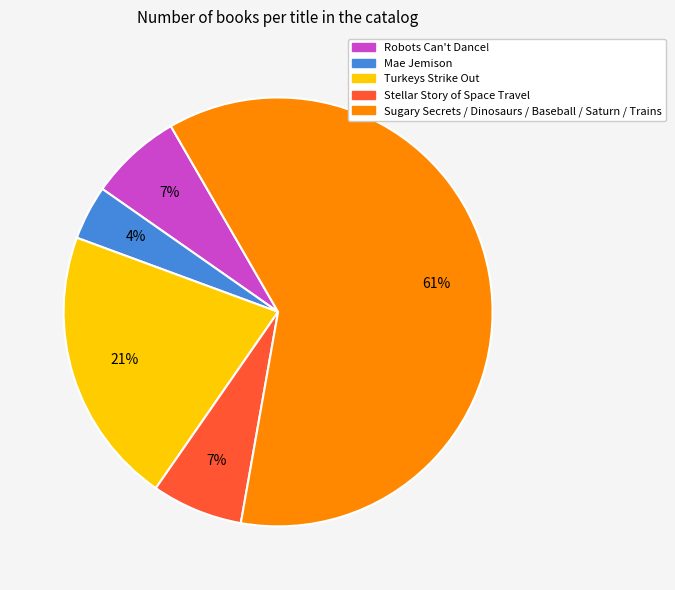

Is there a majority slice in this chart?

Yes